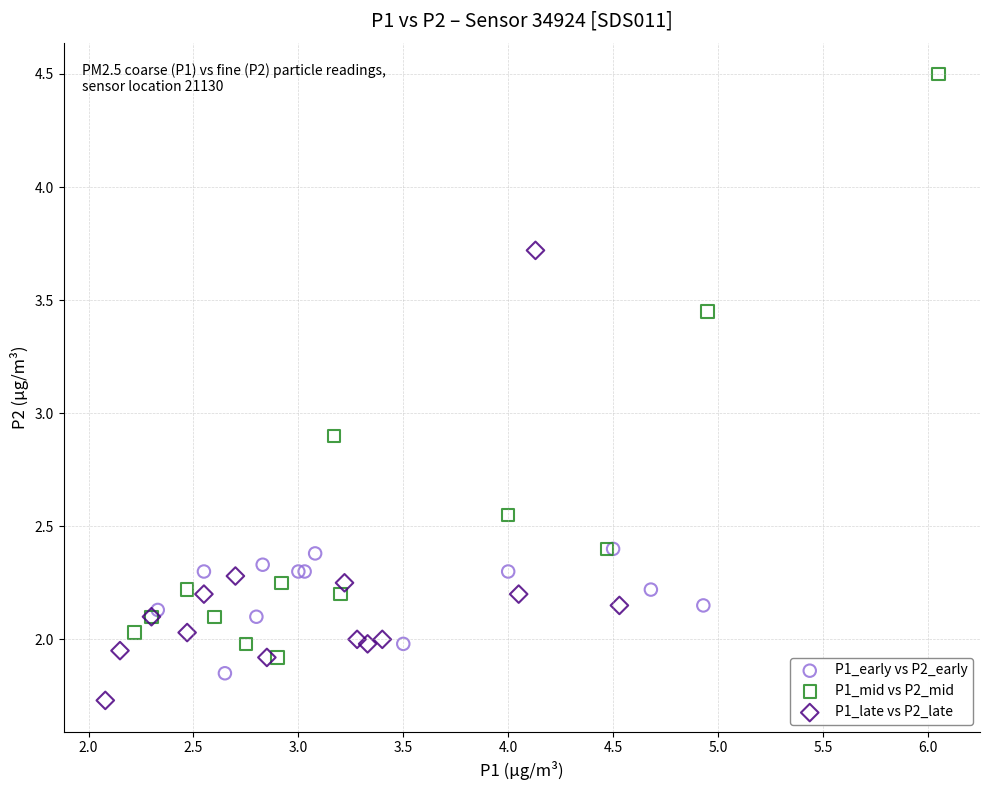

What are all the series names shown in the legend?

P1_early vs P2_early, P1_mid vs P2_mid, P1_late vs P2_late